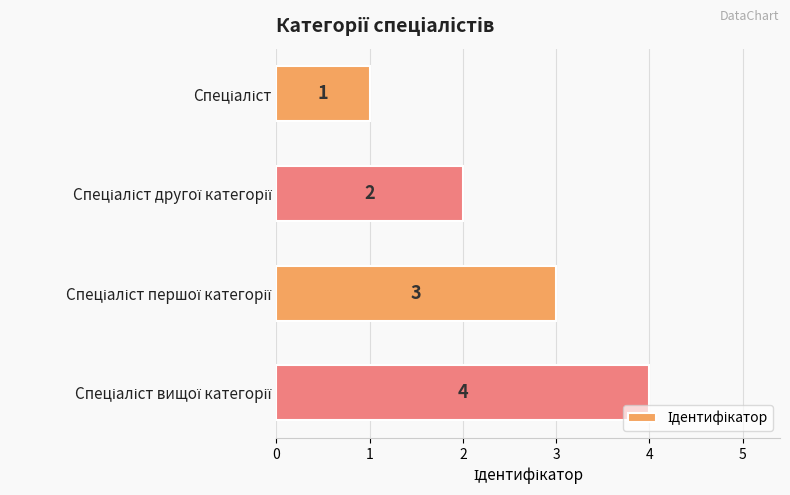

What is the difference between the maximum and minimum values?

3